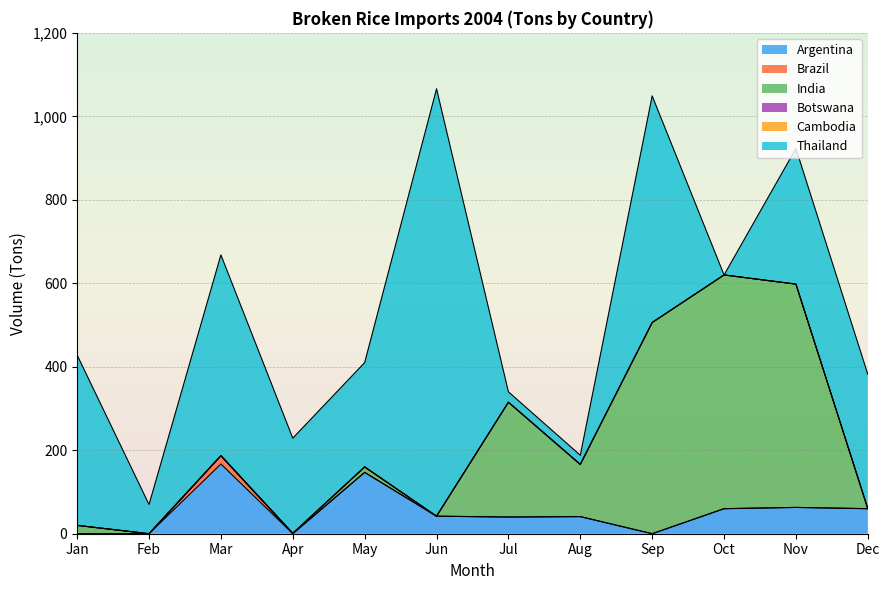

Is it true that Brazil equals 9 at Sep?

False